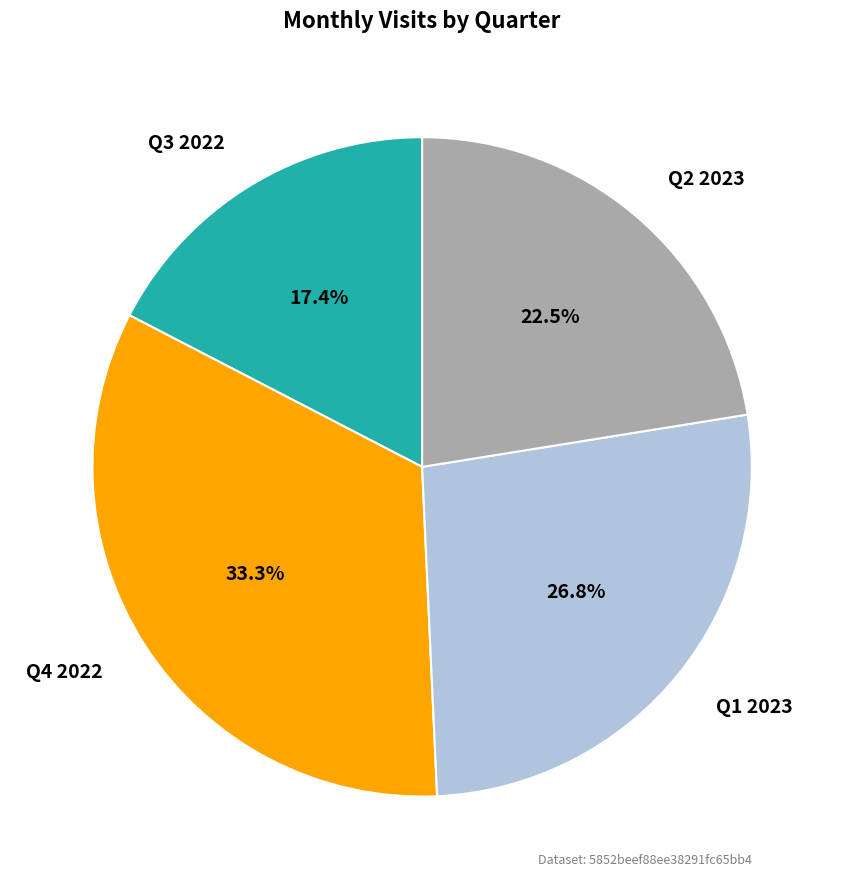

Is there a majority slice in this chart?

No